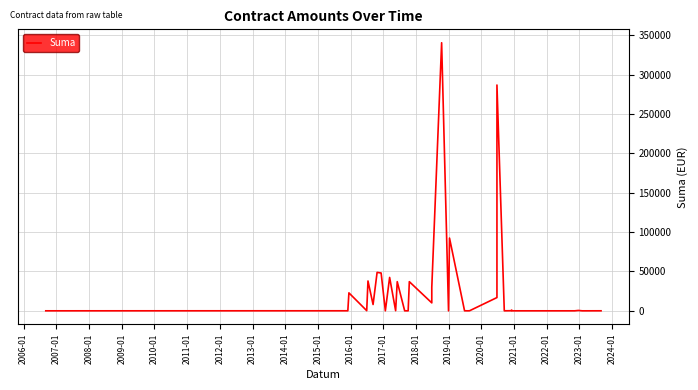

Count the number of values greater than 115.

19